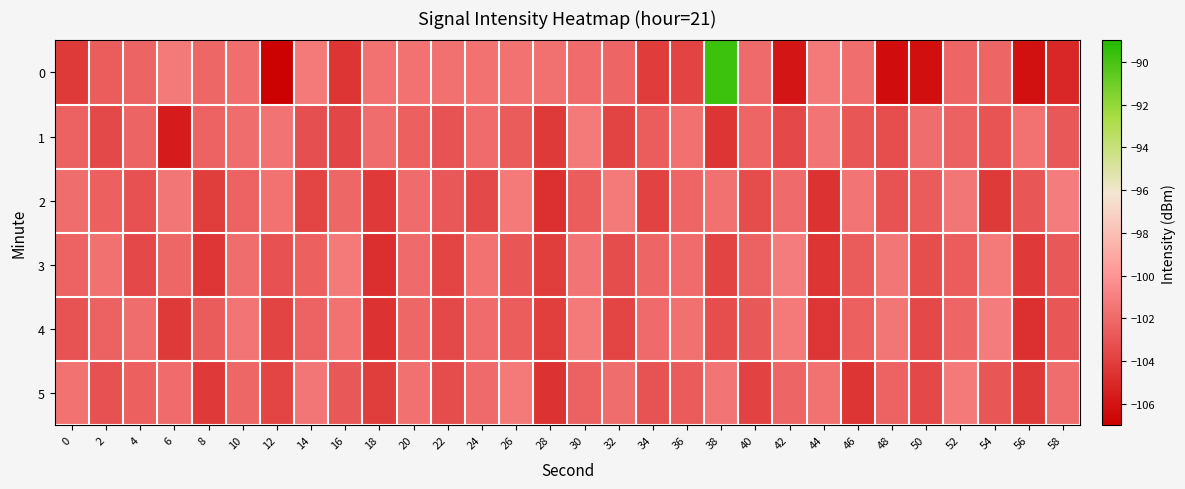

What is the total value across all series at 18?

-621.3